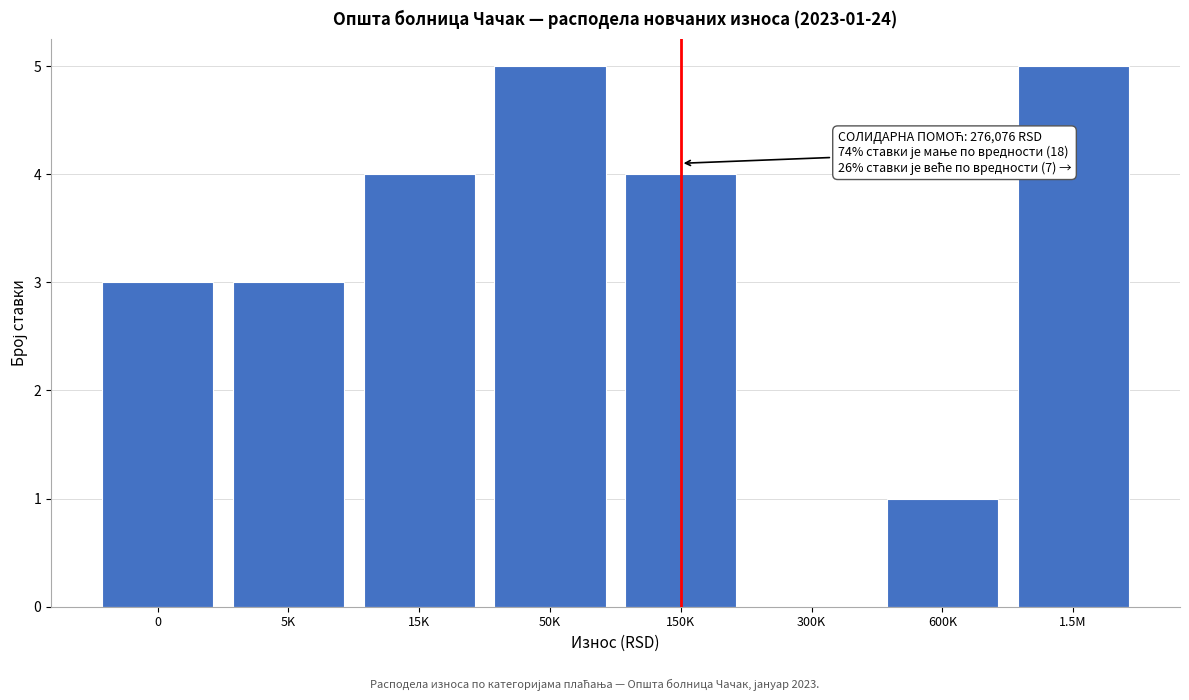

Reading left to right, extract all data points from this chart.

0=3	5K=3	15K=4	50K=5	150K=4	300K=0	600K=1	1.5M=5